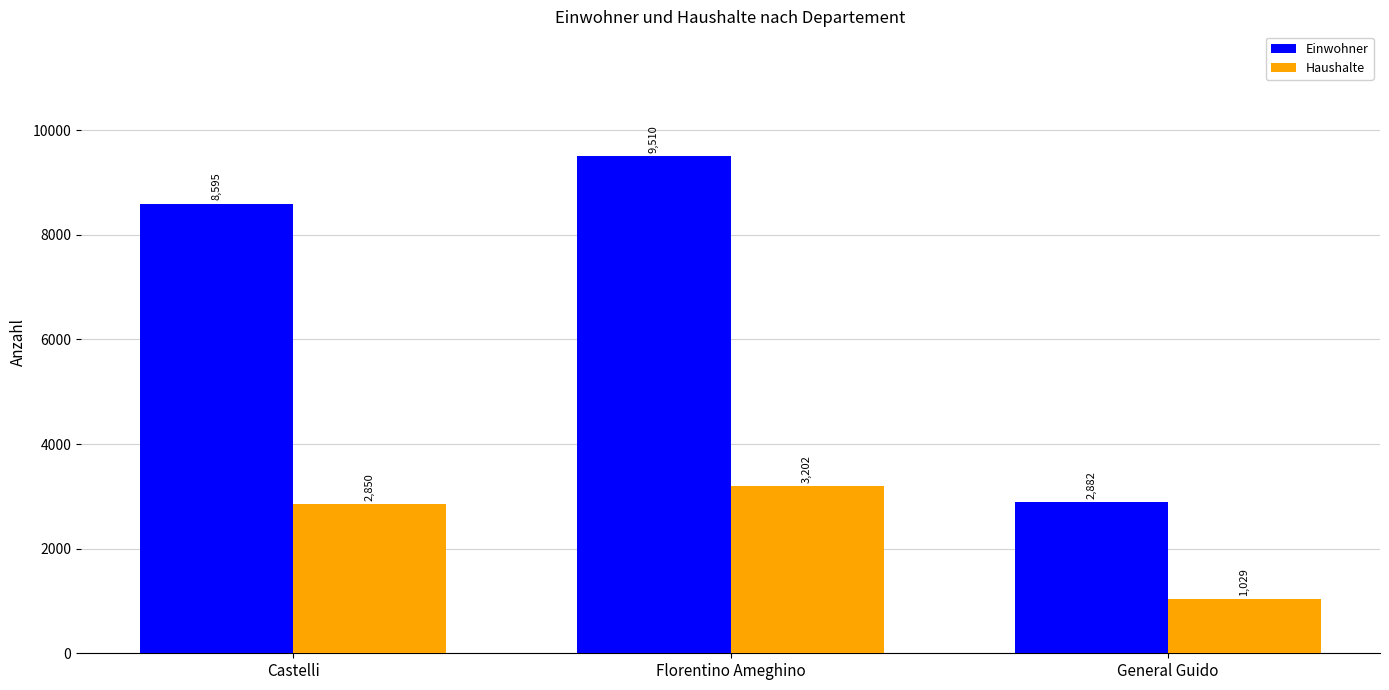

Reading right to left, extract all data points from this chart.

Einwohner: 2882	9510	8595
Haushalte: 1029	3202	2850